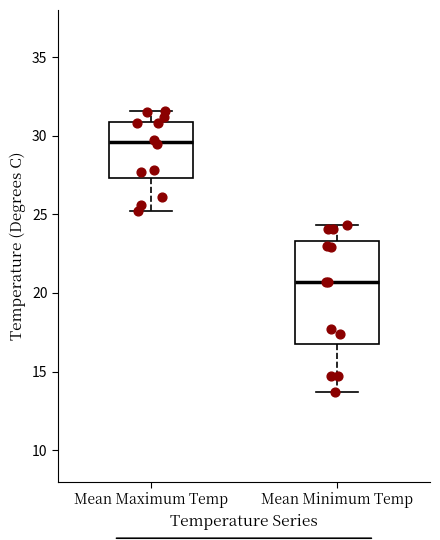

Where is the upper edge of the box for Mean Minimum Temp on the y-axis? The values are not printed on the chart, so give them approximately, as read against the axis.

23.5